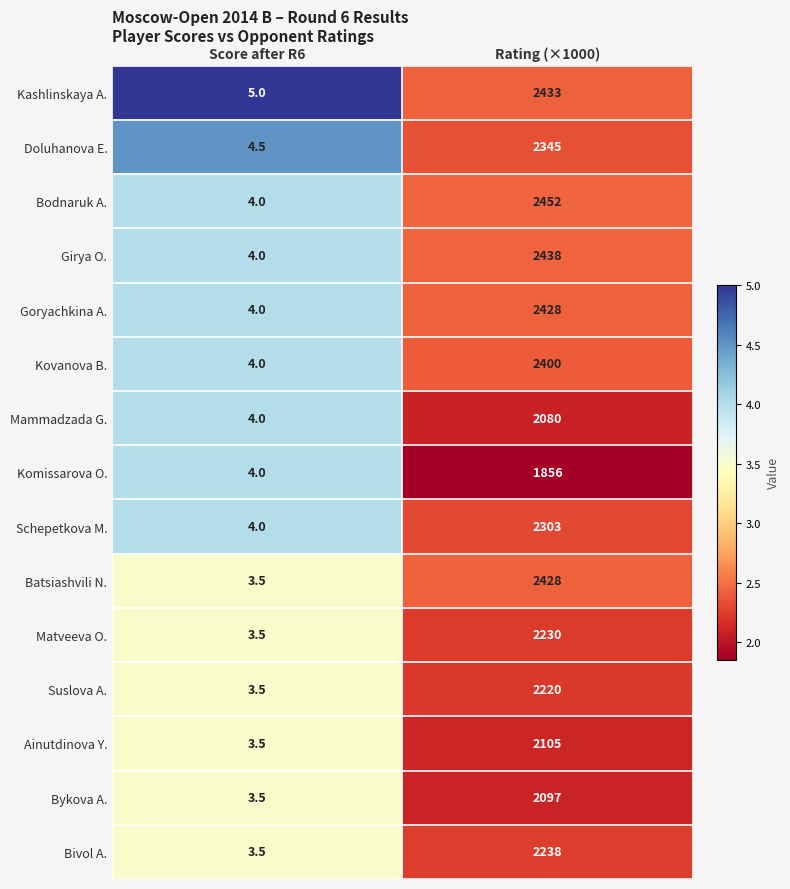

How many data points in Batsiashvili N. are less than 2428?

1